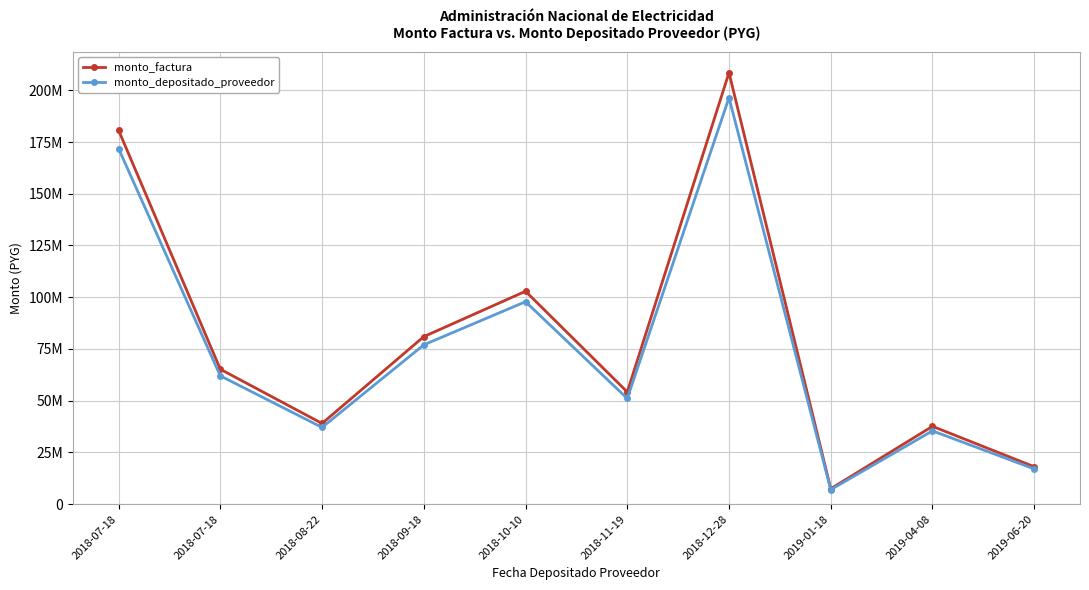

List the series in order of their overall mean, highest first.

monto_factura, monto_depositado_proveedor